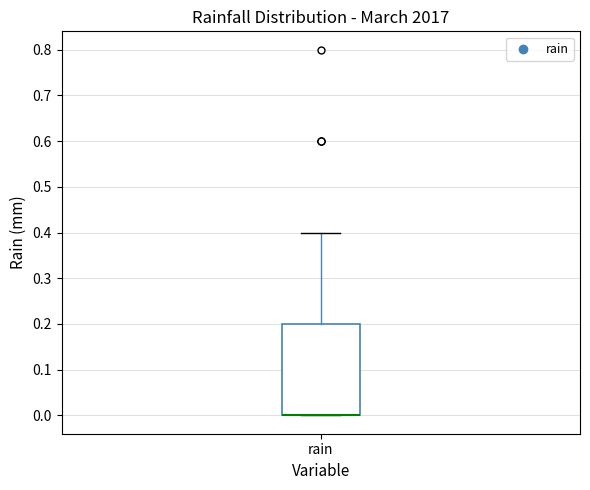

Where does the upper whisker of the box for rain end on the y-axis? The values are not printed on the chart, so give them approximately, as read against the axis.

0.4